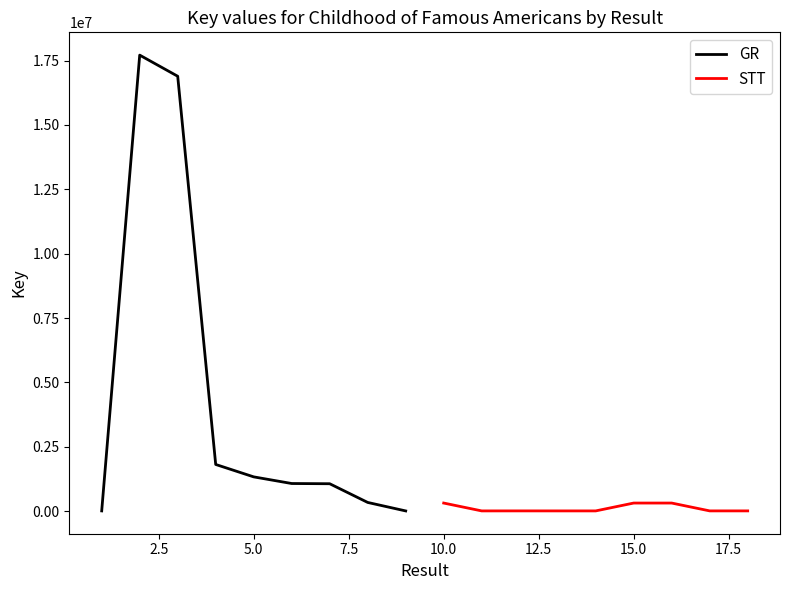

Which series changed the most between 2.5 and 10.0?

GR